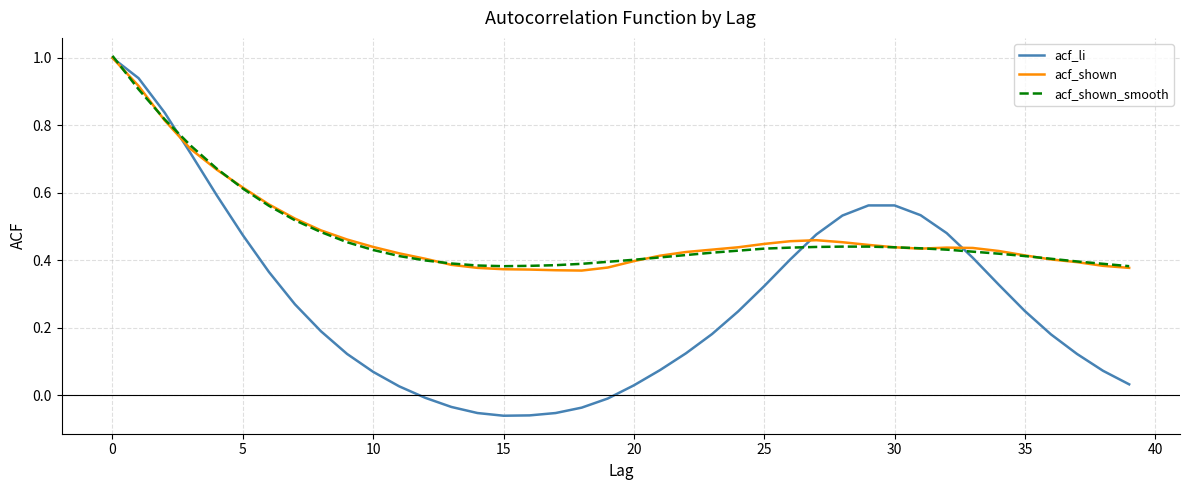

How many lines are shown in the chart?

3